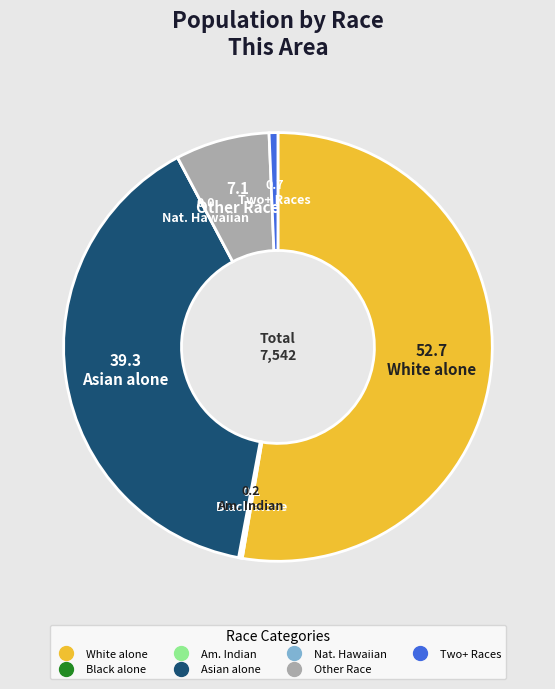

Is there any slice that represents more than half of the pie?

Yes